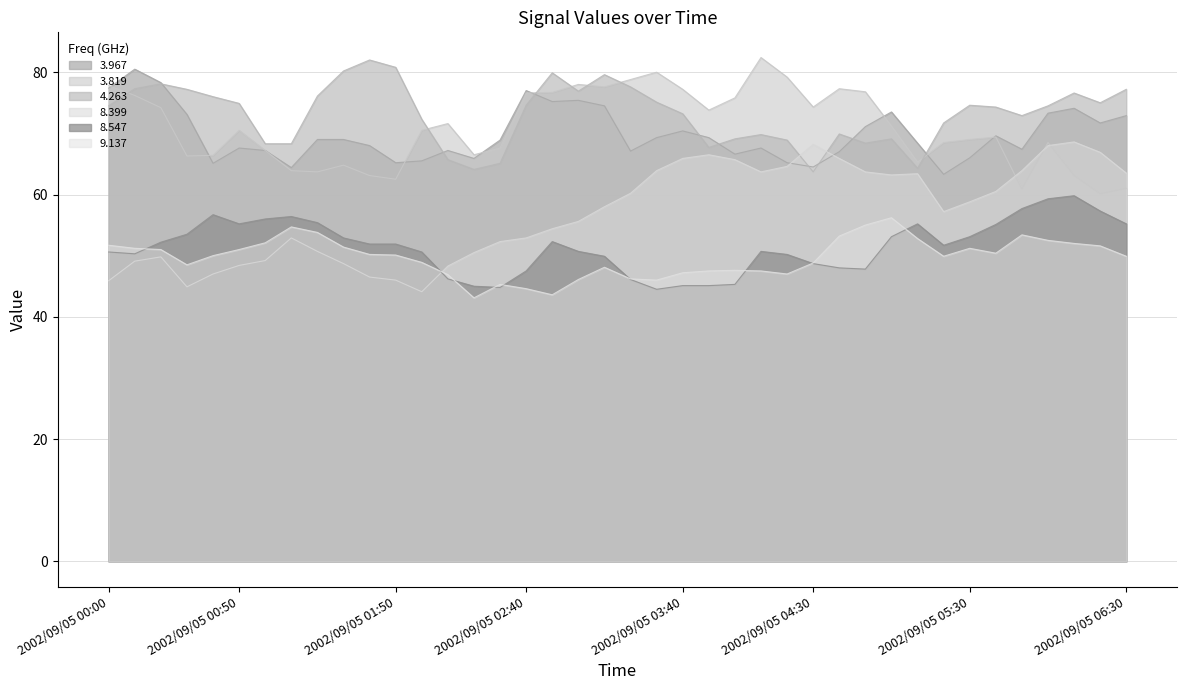

The 3.967 series shows 113.9 at 2002/09/05 02:00. True or false?

False